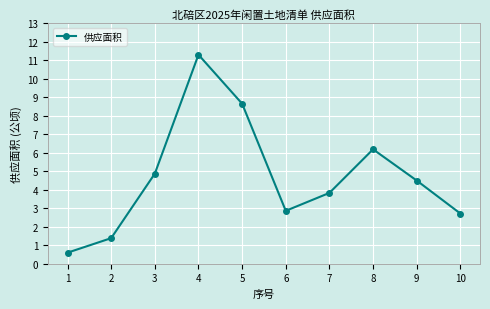

What is the smallest value displayed?

0.6